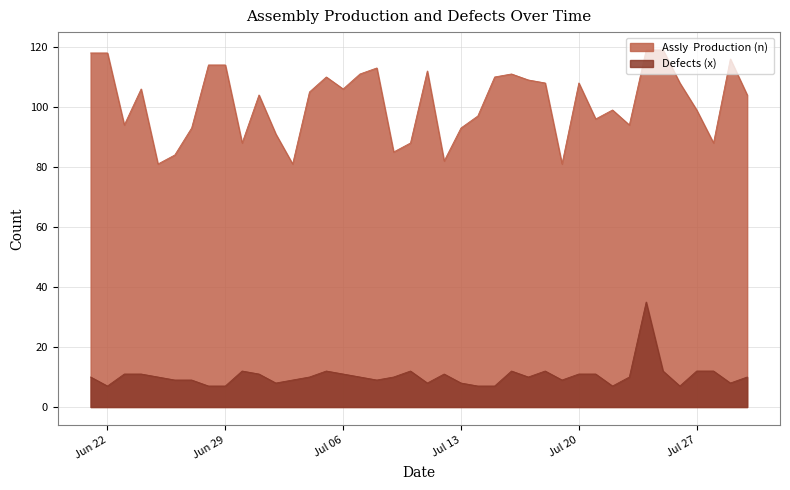

What is the greatest value displayed?

119